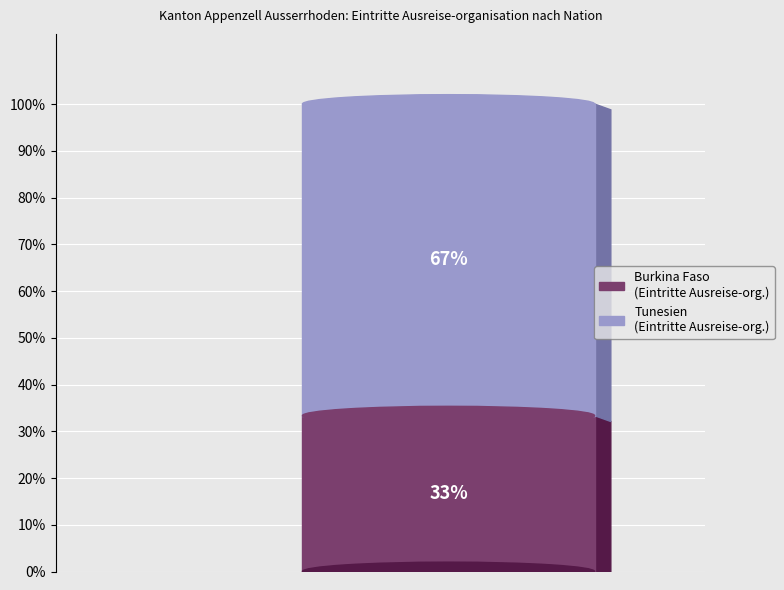

To the nearest percent, what portion does Burkina Faso represent?

33%